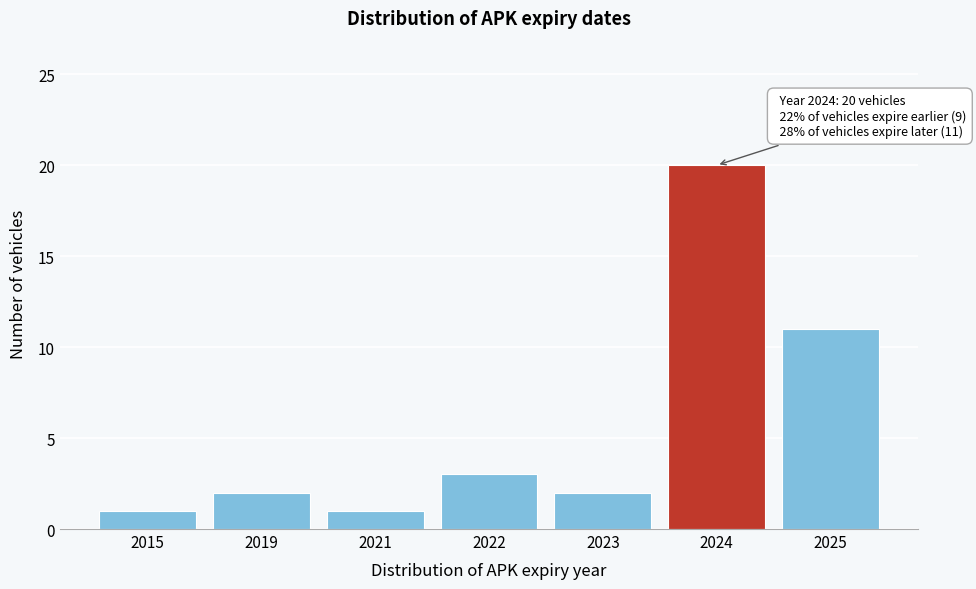

Reading left to right, extract all data points from this chart.

2015=1	2019=2	2021=1	2022=3	2023=2	2024=20	2025=11